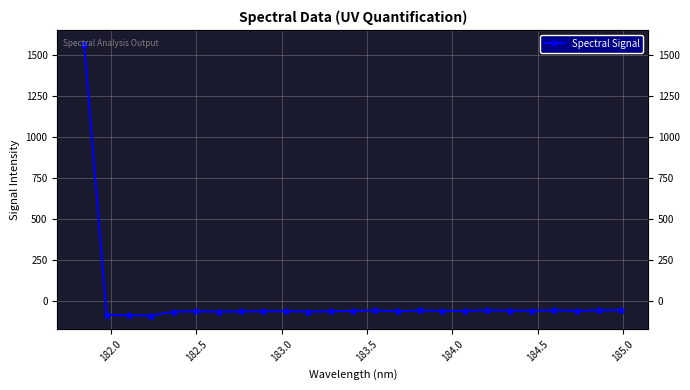

What is the smallest value displayed?

-87.1